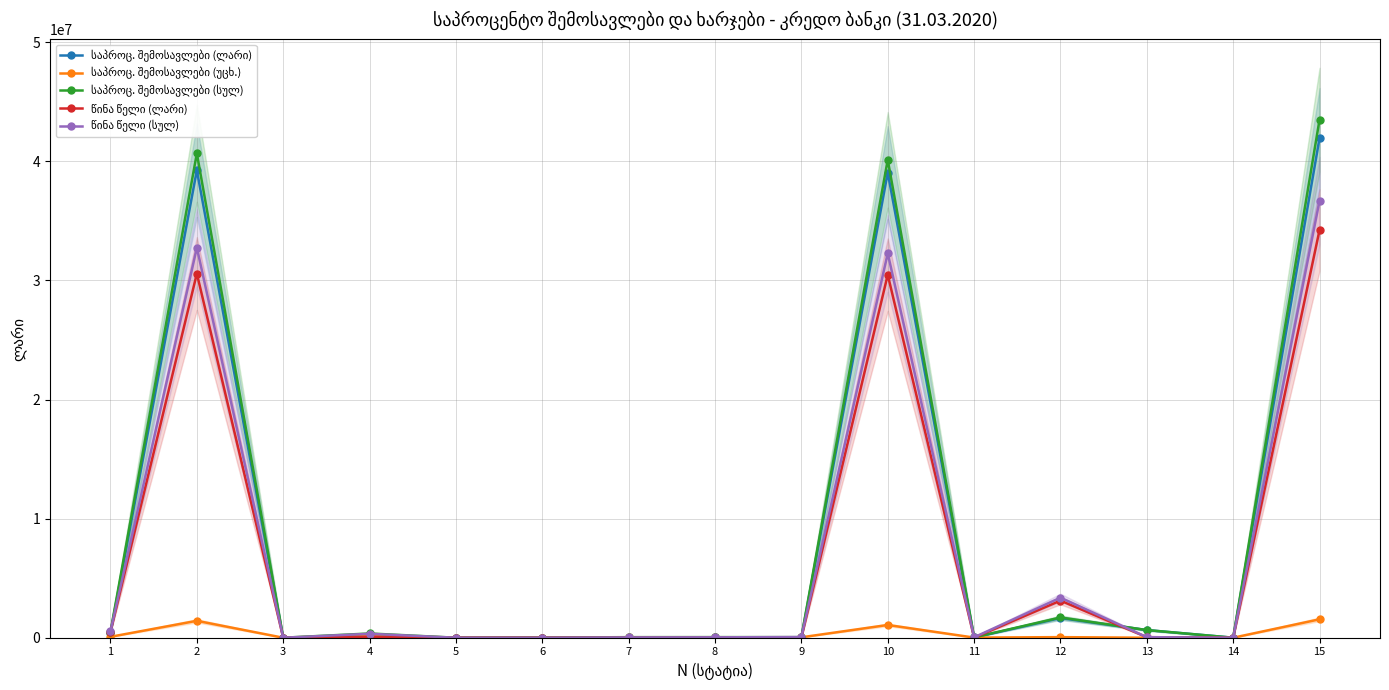

Where do წინა წელი (სულ) and საპროც. შემოსავლები (უცხ.) first cross each other?

7 and 8